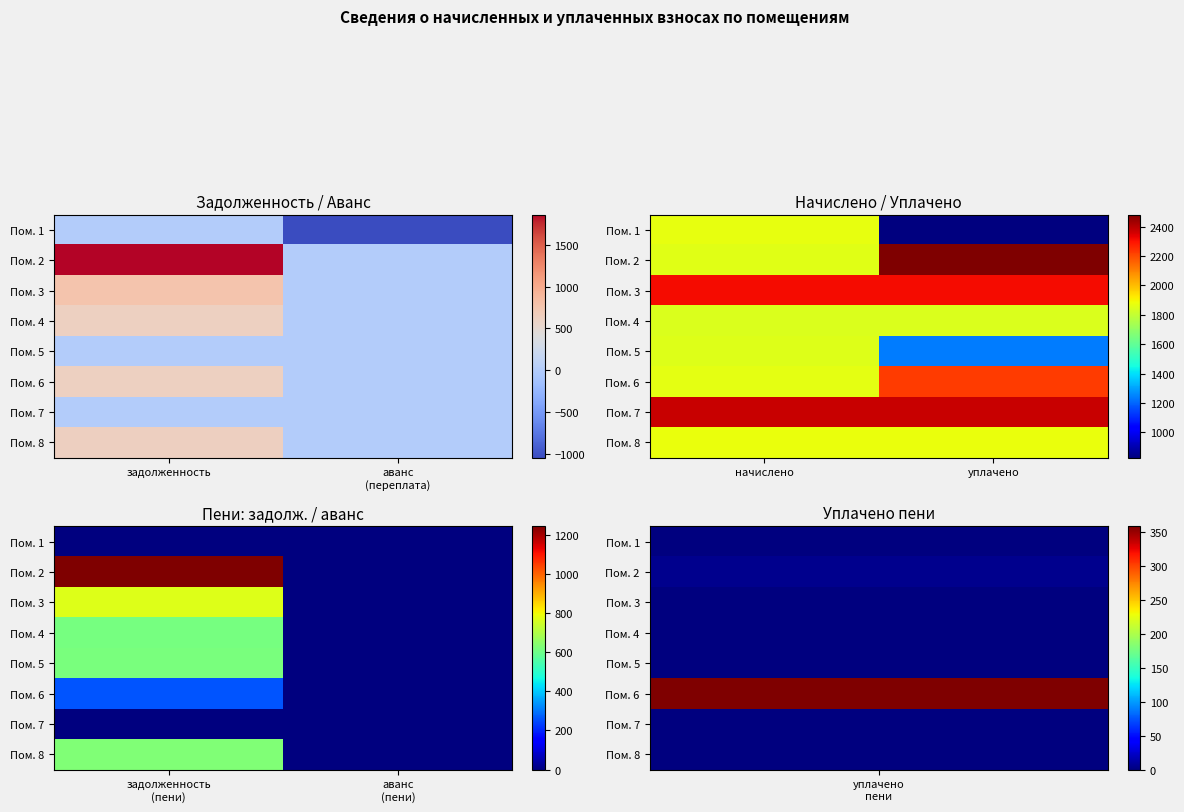

What is the sum of all Пом. 8 values?

625.7